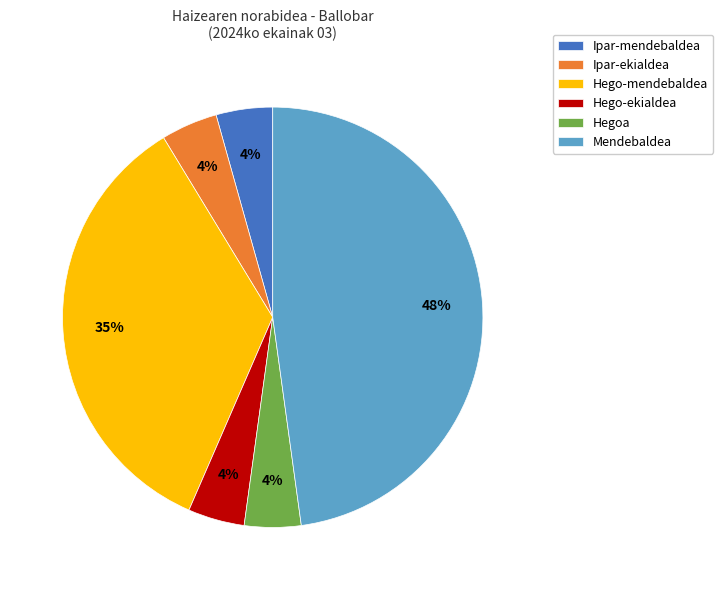

To the nearest percent, what portion does Mendebaldea represent?

48%